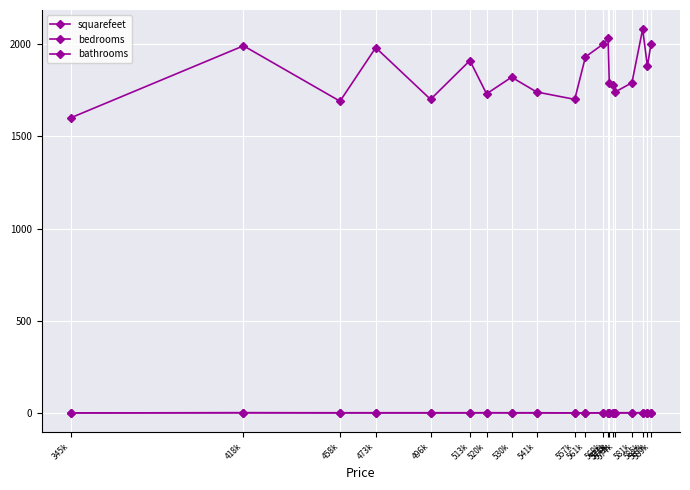

List the series in order of their peak value, lowest first.

bathrooms, bedrooms, squarefeet